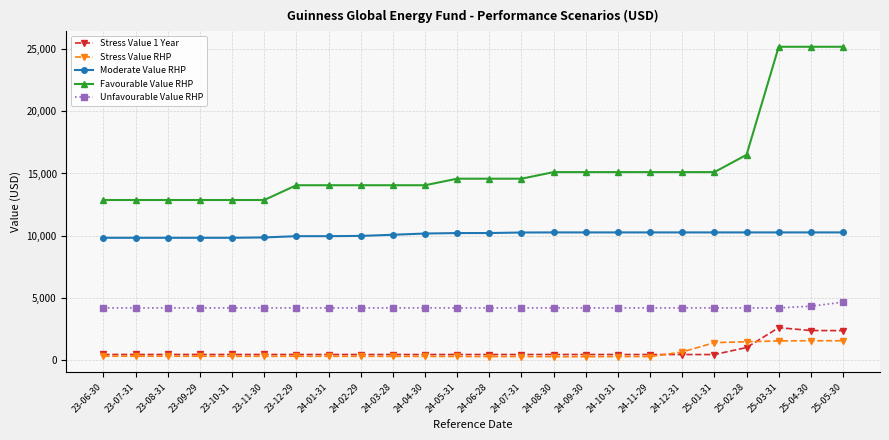

True or false: Favourable Value RHP and Unfavourable Value RHP cross at least once.

False